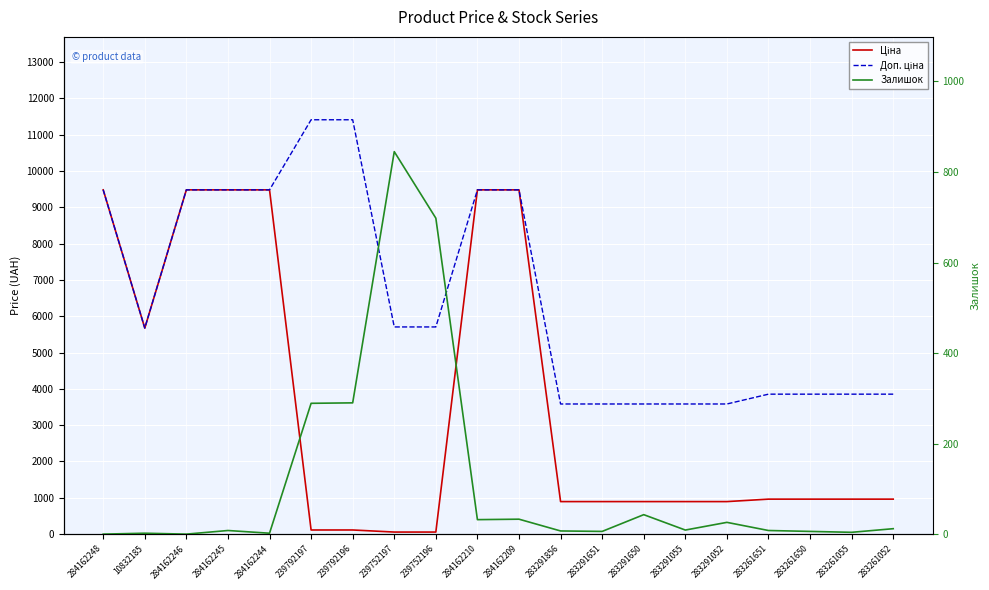

Rank the series by their maximum value, from lowest to highest.

Залишок, Ціна, Доп. ціна